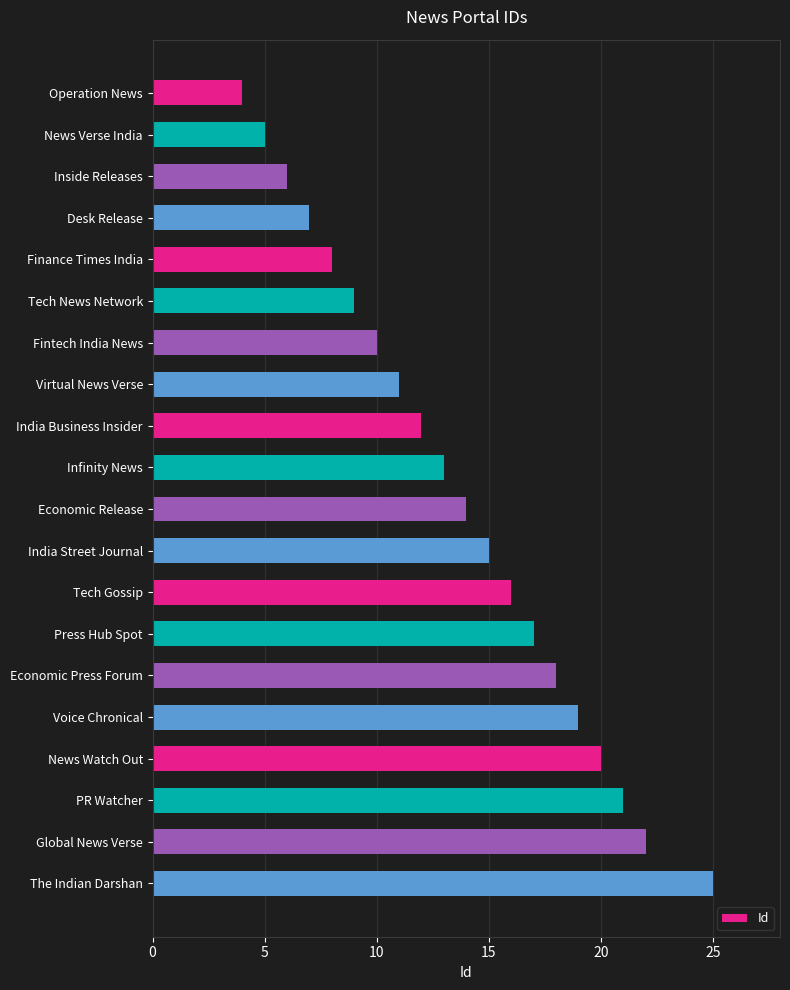

Are the bars grouped side by side (vs. stacked)?

No